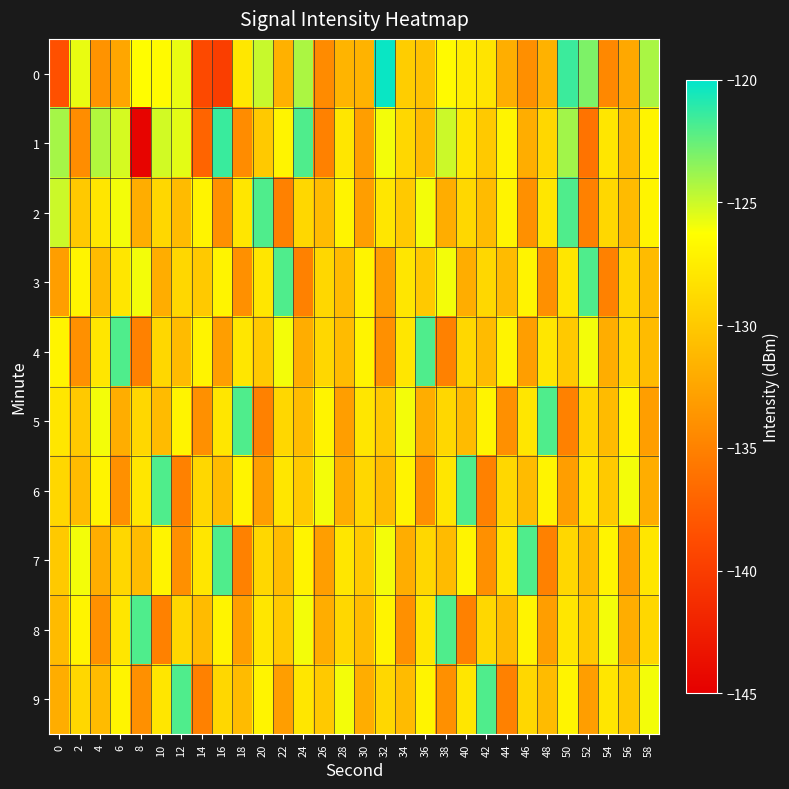

How many distinct data groups are displayed?

10